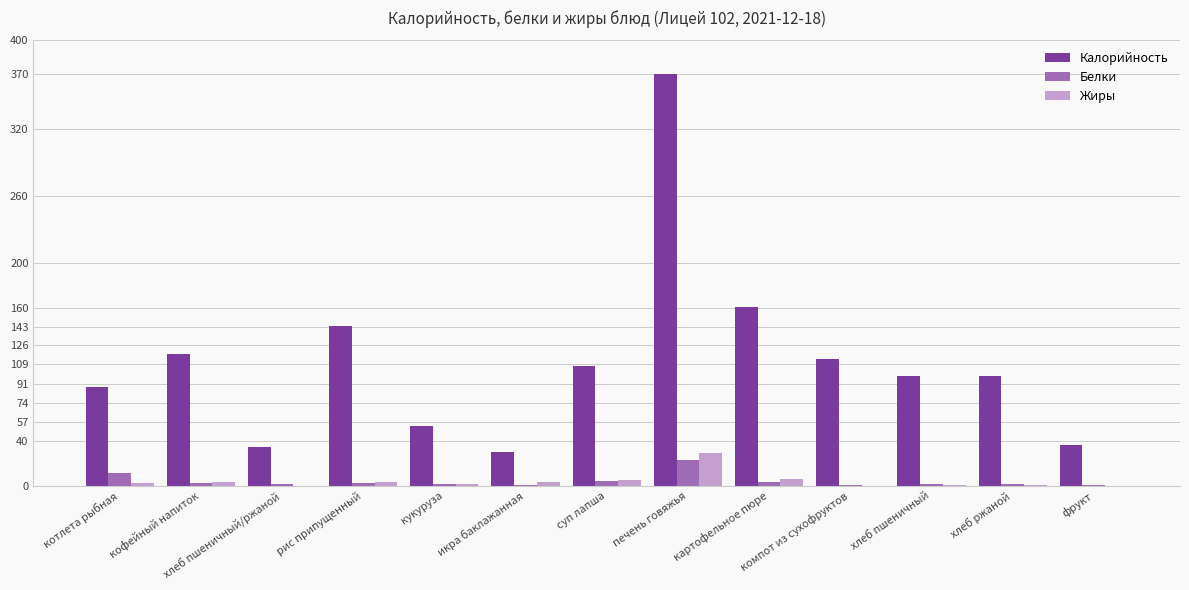

What value does the Калорийность series have at хлеб ржаной?

98.6